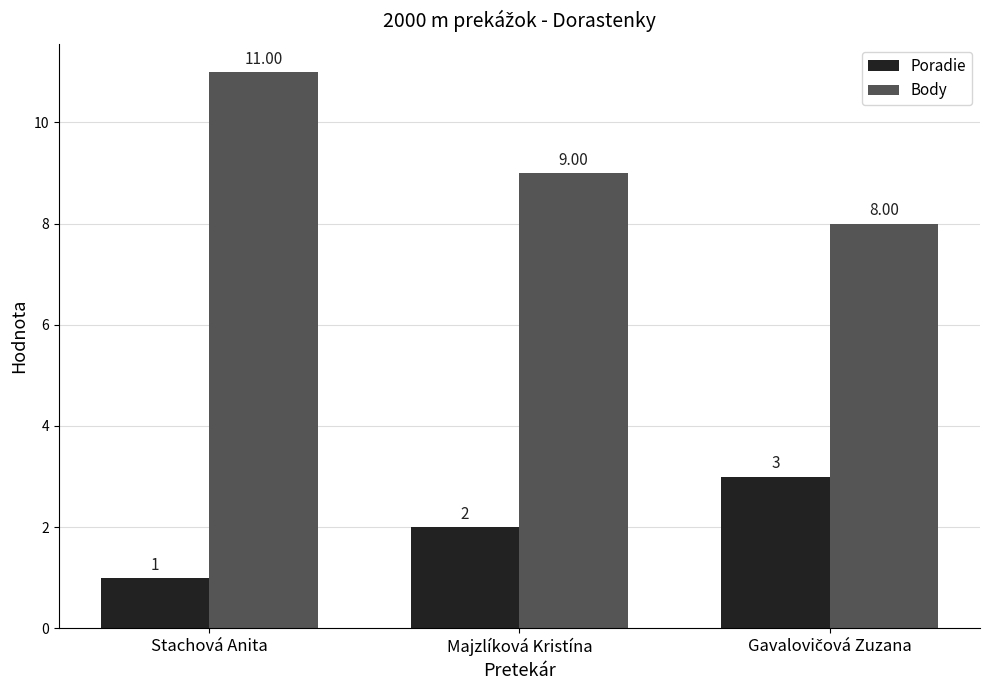

At which category is the sum across all series the highest?

Stachová Anita